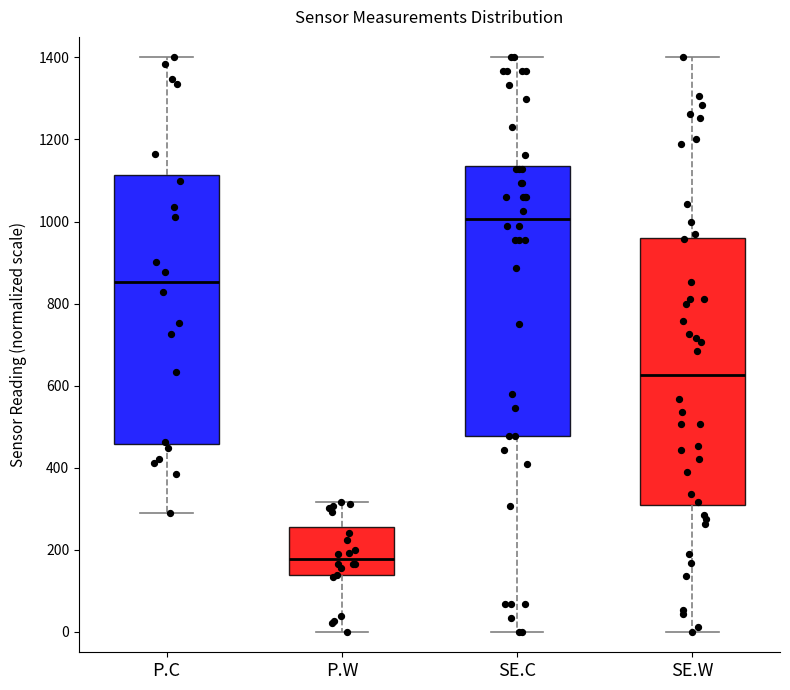

Reading left to right, transcribe this box plot: for each box, give where its median line is, the range the box spans, and where its two whiskers end, as read against the y-axis. The values are not printed on the chart, so give them approximately, as read against the axis.

P.C: median 860, box 460 to 1120, whiskers 280 to 1400
P.W: median 180, box 140 to 260, whiskers 0 to 320
SE.C: median 1000, box 480 to 1140, whiskers 0 to 1400
SE.W: median 620, box 300 to 960, whiskers 0 to 1400